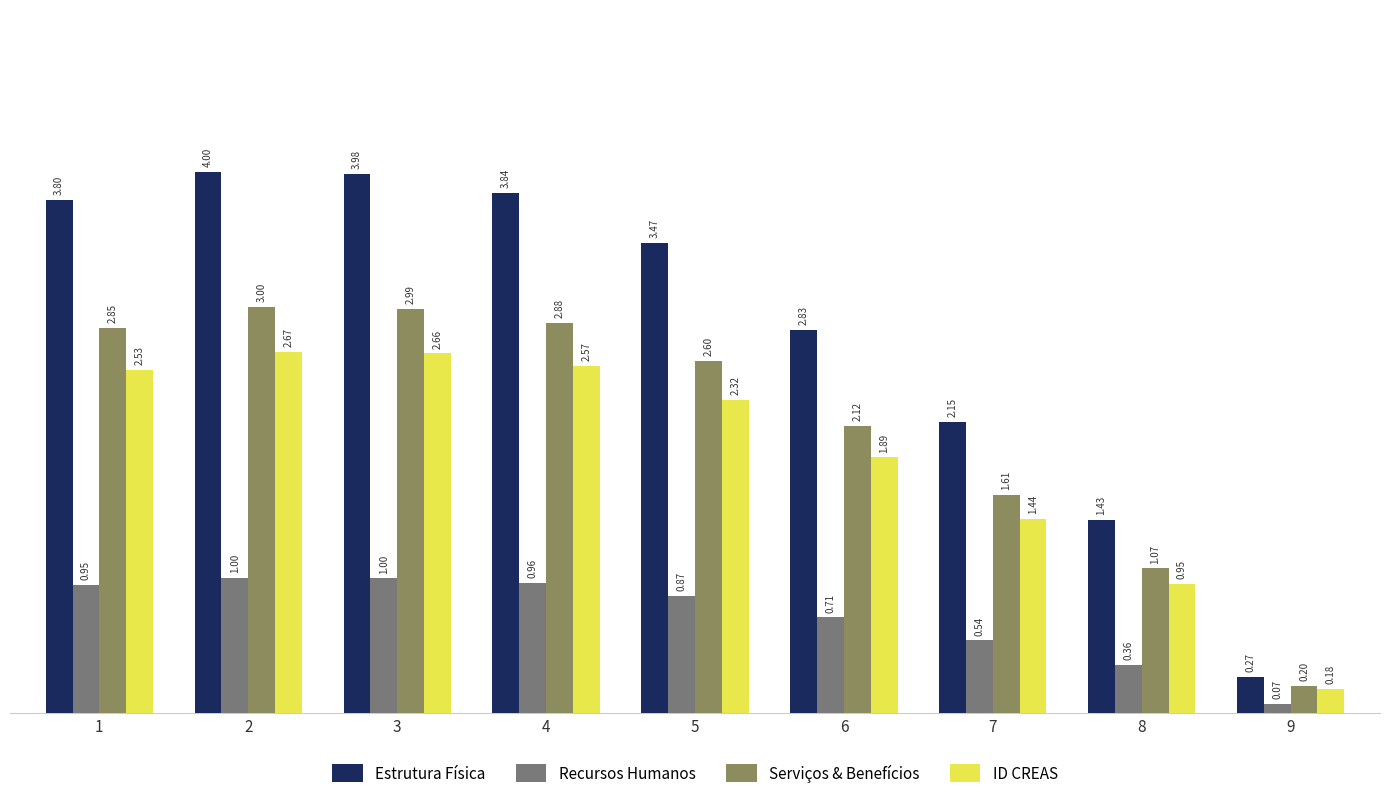

Rank the series at 2 from lowest to highest value.

Recursos Humanos, ID CREAS, Serviços & Benefícios, Estrutura Física